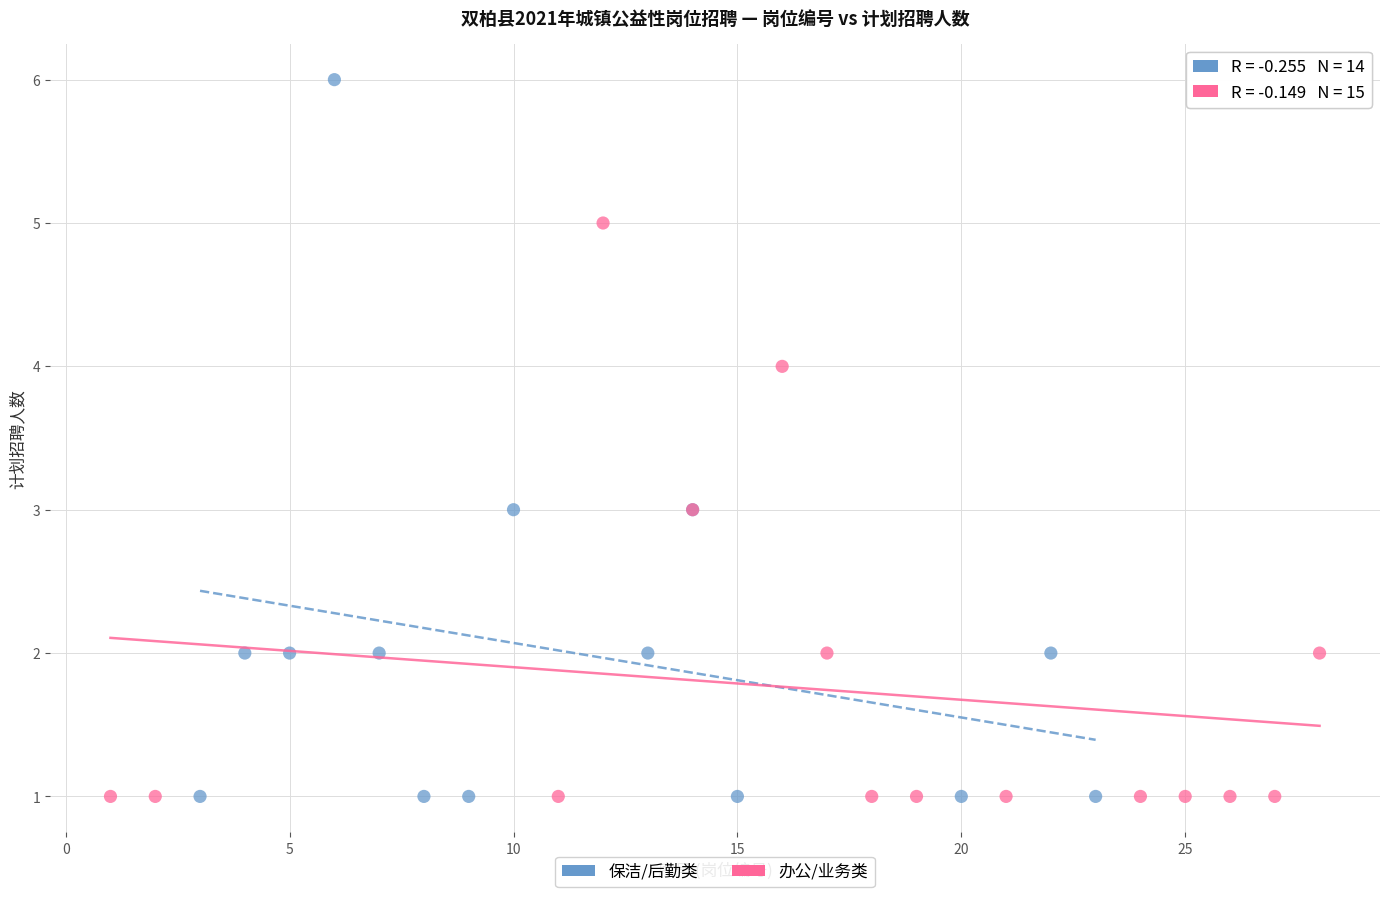

Which series has the largest Y range (max minus min)?

保洁/后勤类